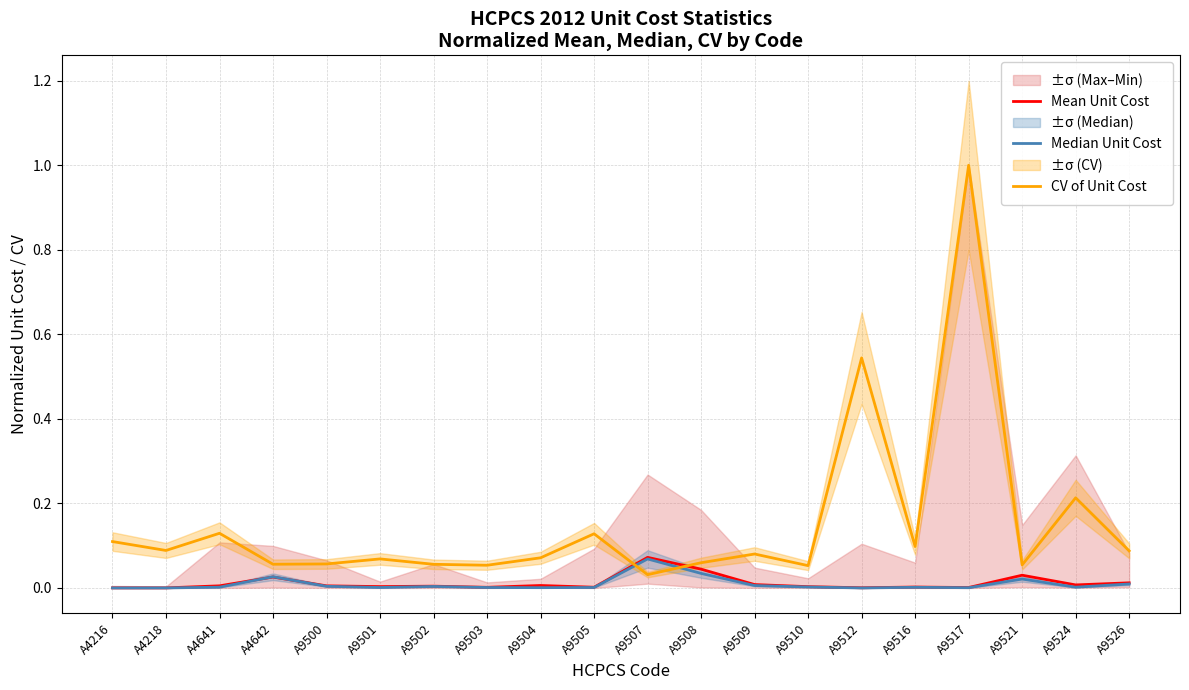

Rank the series at A9501 from lowest to highest value.

Median Unit Cost, Mean Unit Cost, CV of Unit Cost